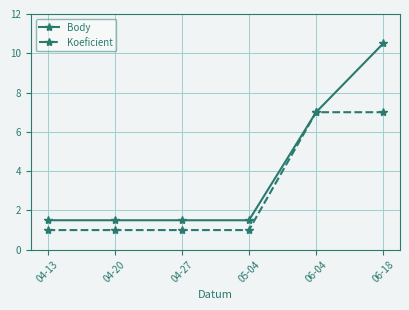

Reading left to right, list all the values displayed in this chart.

Body: 1.5	1.5	1.5	1.5	7.0	10.5
Koeficient: 1.0	1.0	1.0	1.0	7.0	7.0